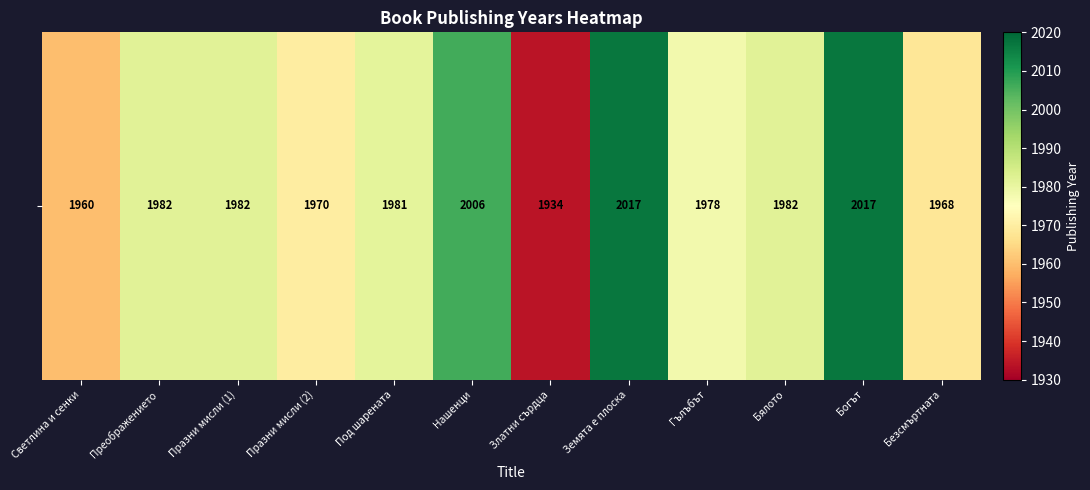

Approximately how many times larger is the value at Празни мисли (2) compared to Преображението?

1.0